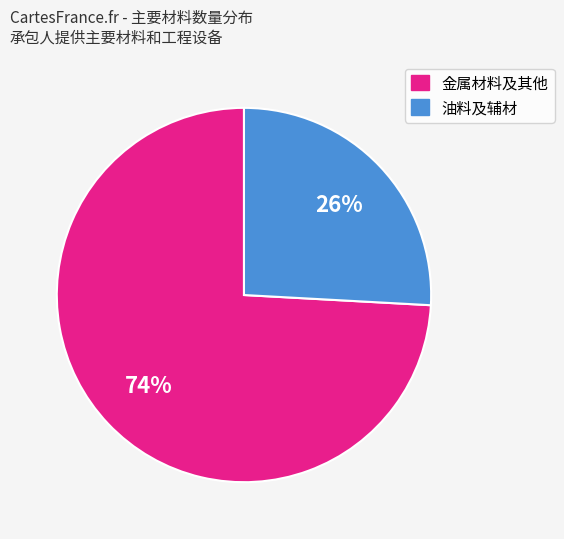

Is there a majority slice in this chart?

Yes